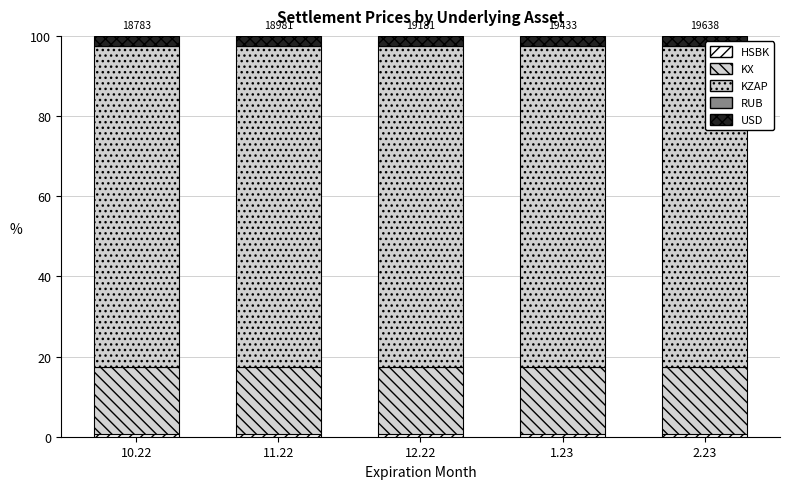

Between 10.22 and 12.22, which series saw the biggest shift?

USD